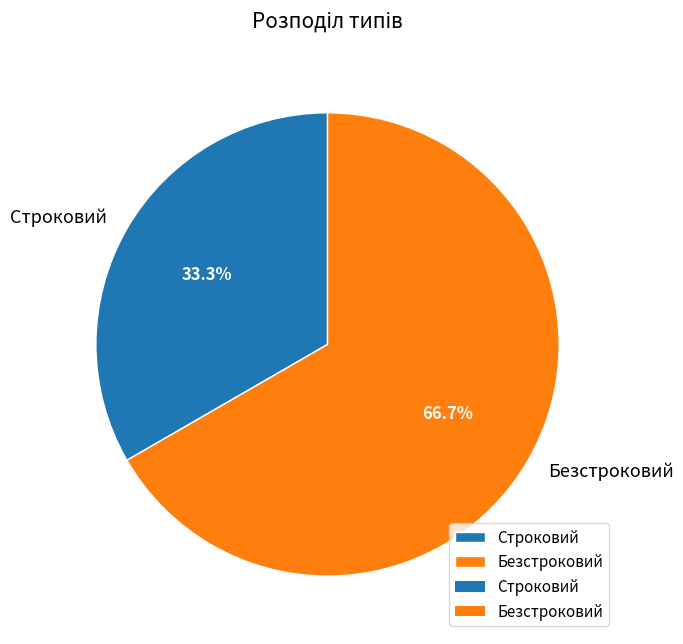

Which has a higher value, Строковий or Безстроковий?

Безстроковий